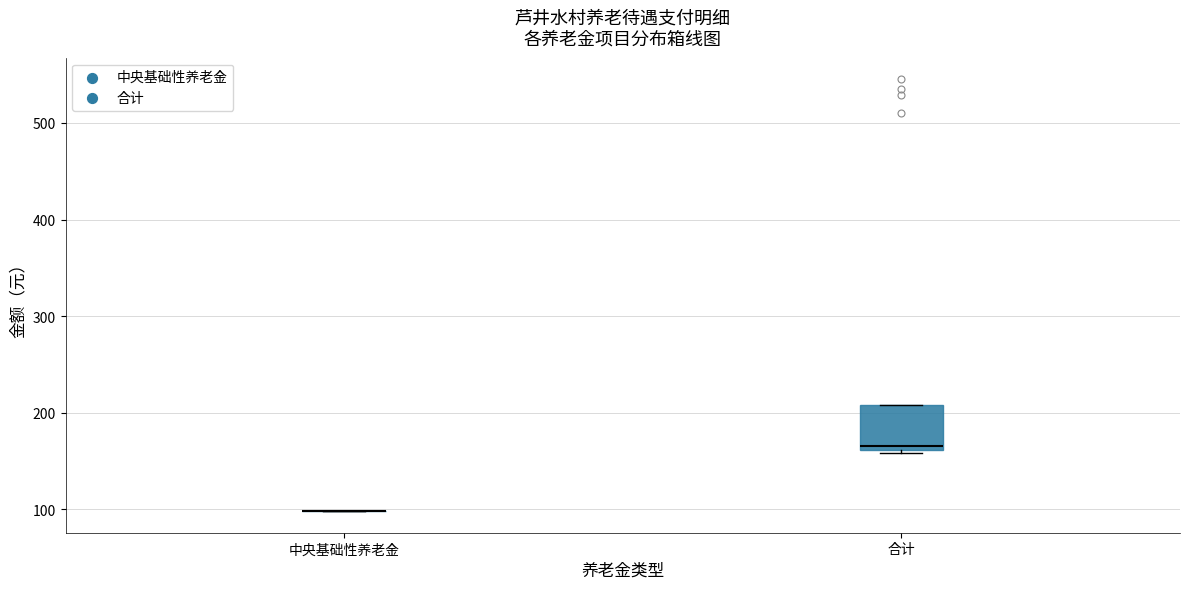

Reading left to right, transcribe this box plot: for each box, give where its median line is, the range the box spans, and where its two whiskers end, as read against the y-axis. The values are not printed on the chart, so give them approximately, as read against the axis.

中央基础性养老金: box collapsed to a line at 100, whiskers 100 to 100
合计: median 170, box 160 to 210, whiskers 160 (just below the box's lower edge) to 210